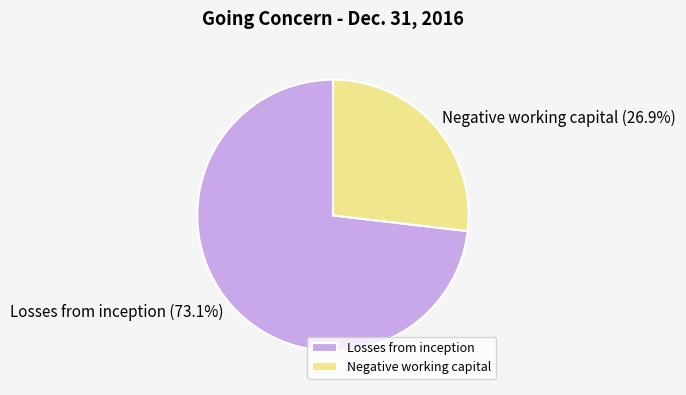

How much of the chart is everything except Negative working capital?

73.1%